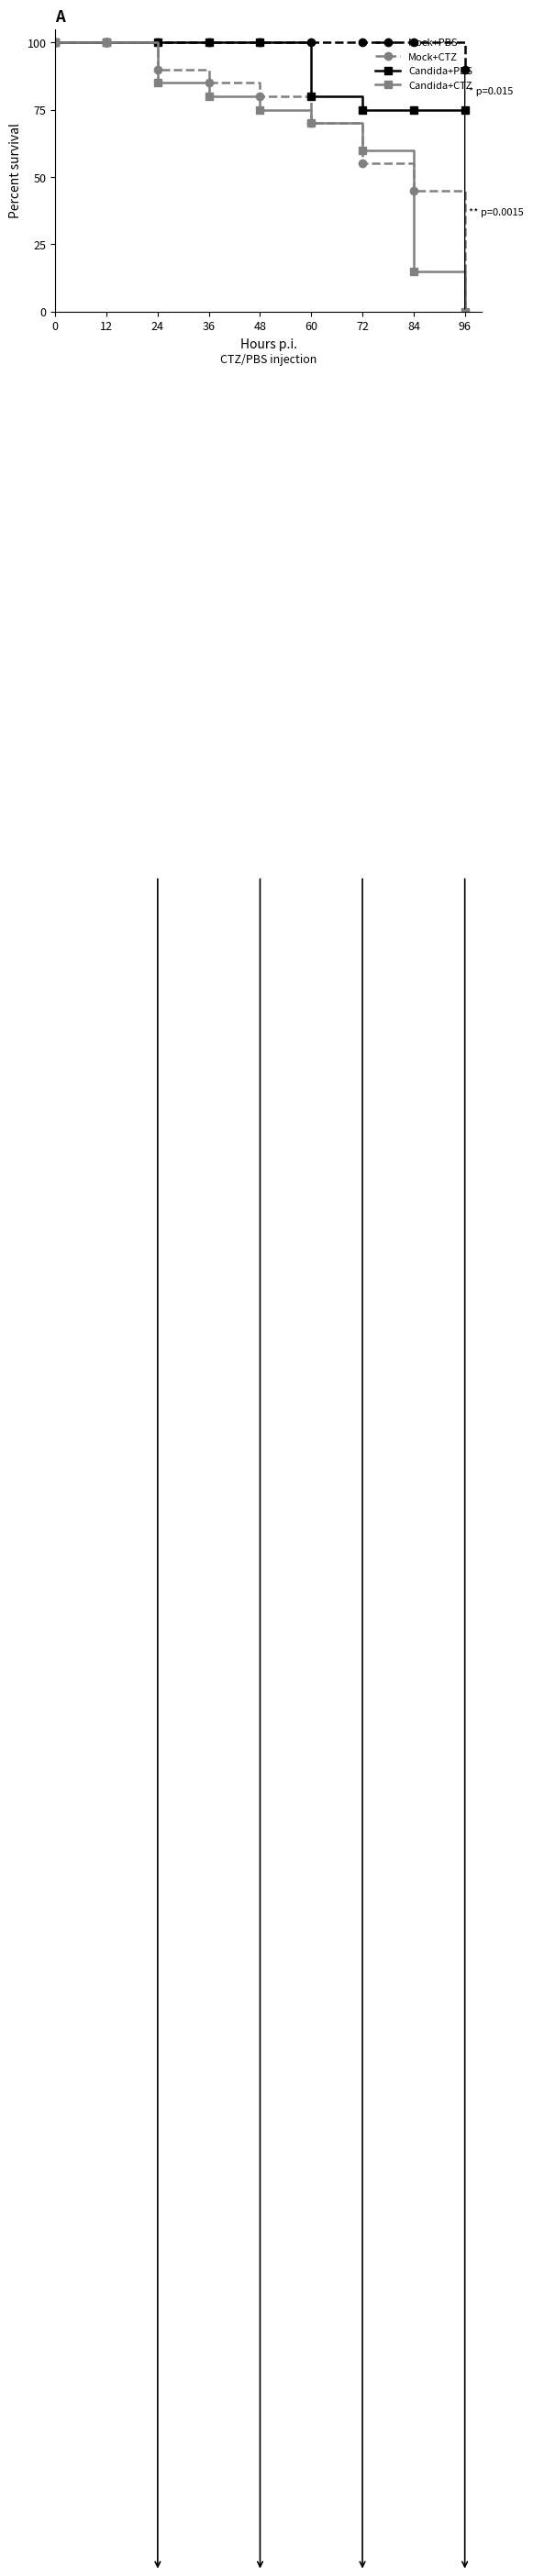

Which series changed the most between 0 and 84?

Candida+CTZ